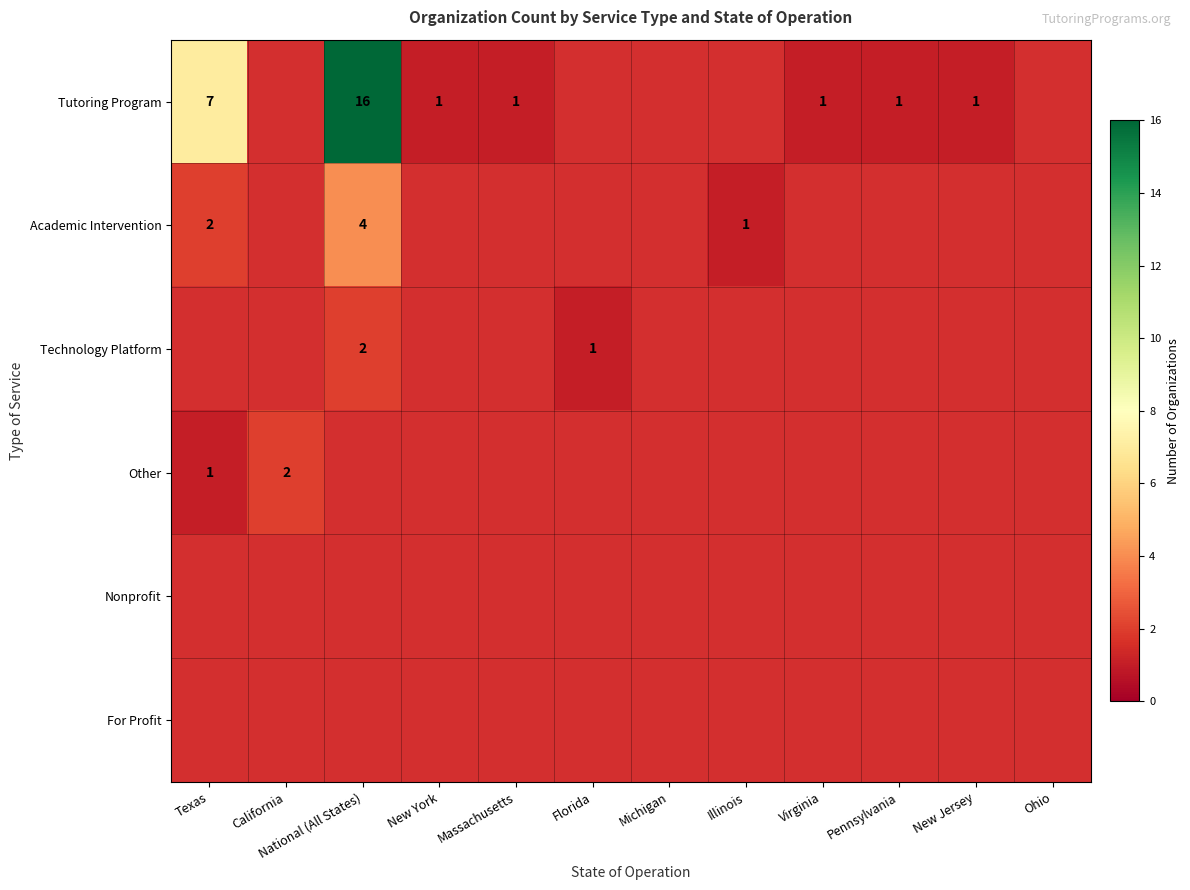

At how many categories does at least one series exceed 8?

1